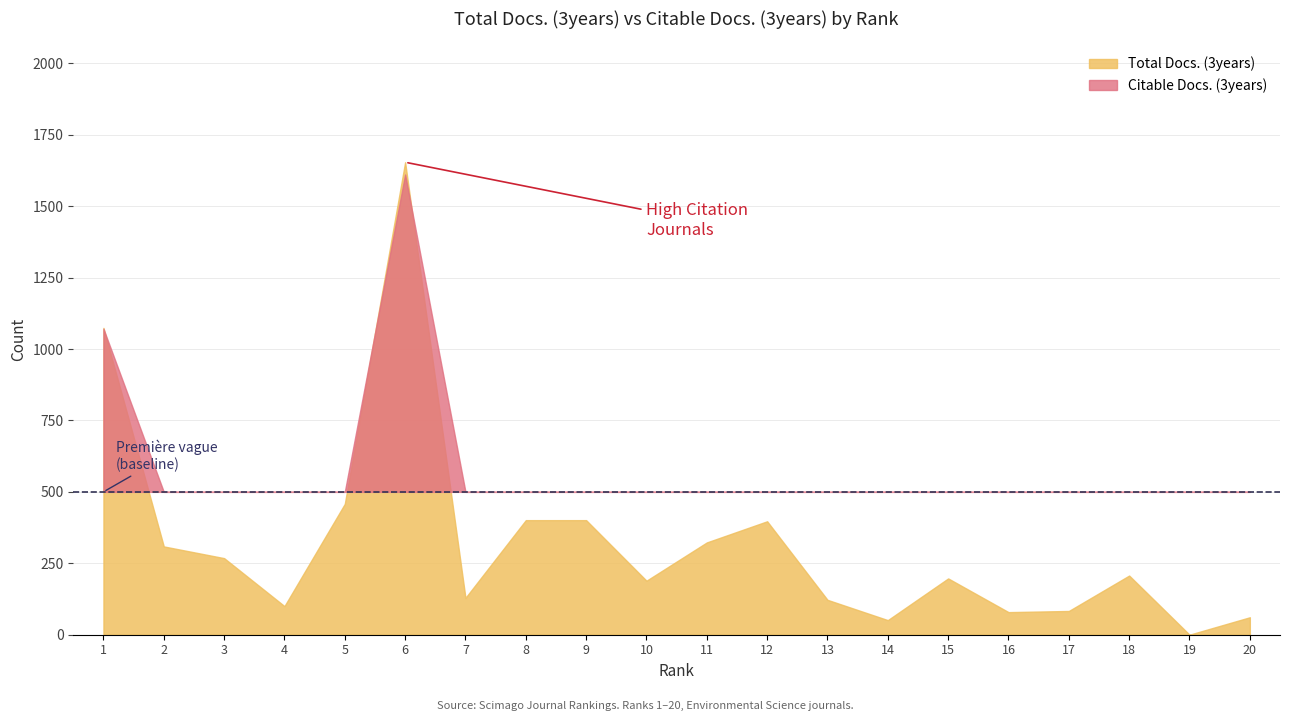

Is the value of Total Docs. (3years) at 6 greater than the value of Citable Docs. (3years) at 17?

Yes